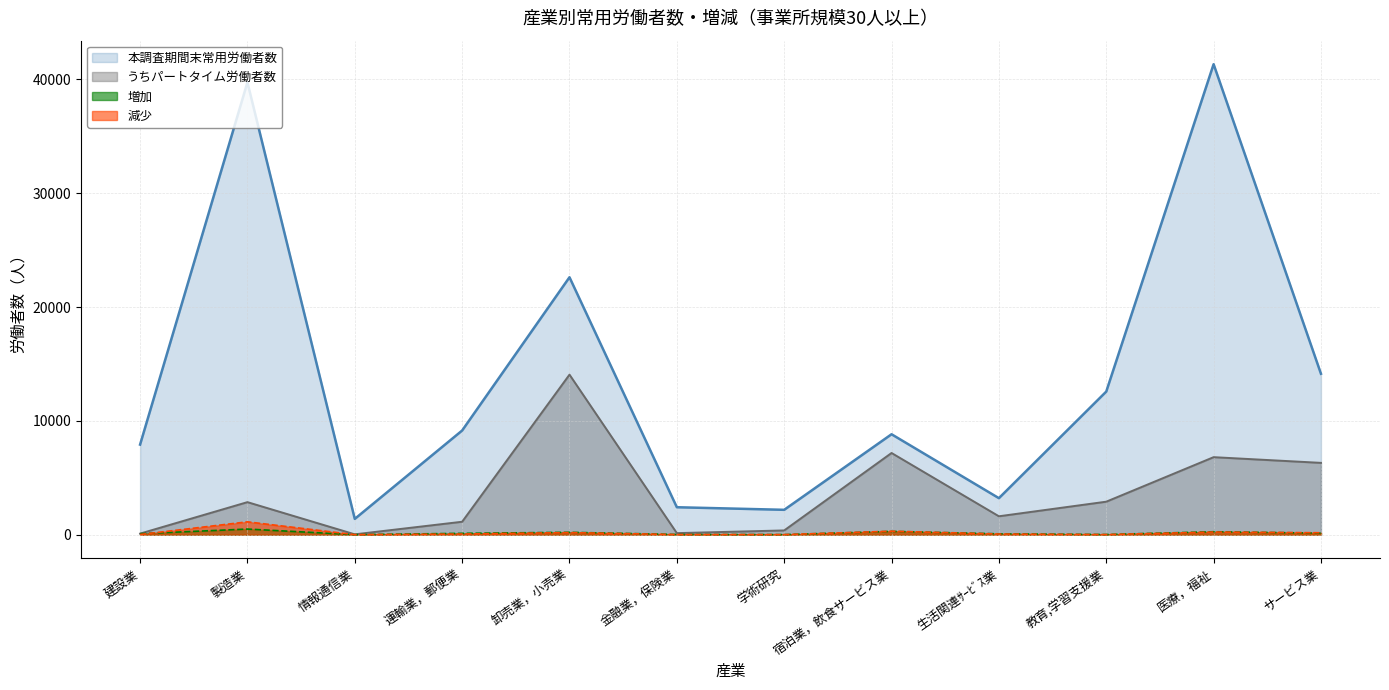

Where is 本調査期間末常用労働者数 nearest to the value 21358?

卸売業，小売業